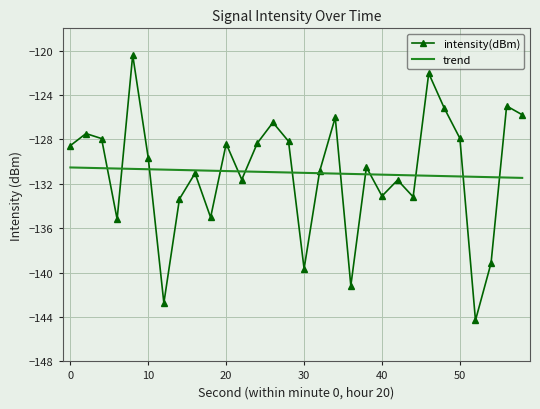

Rank the series by their maximum value, from highest to lowest.

intensity(dBm), trend